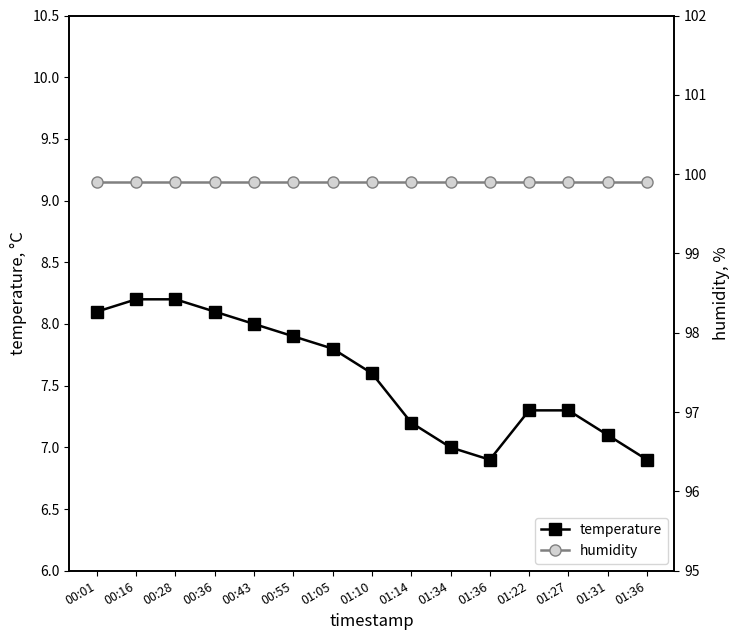

The value of humidity at 00:43 is 99.9. True or false?

True